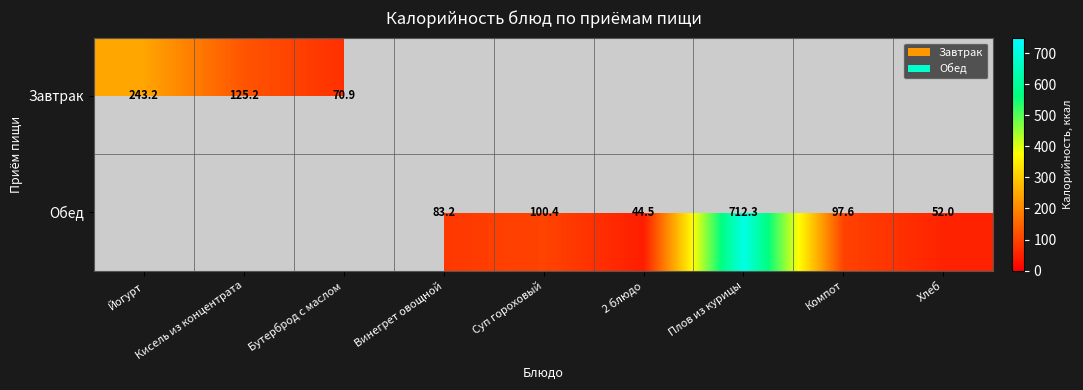

How many values in the Обед series are below 51?

1